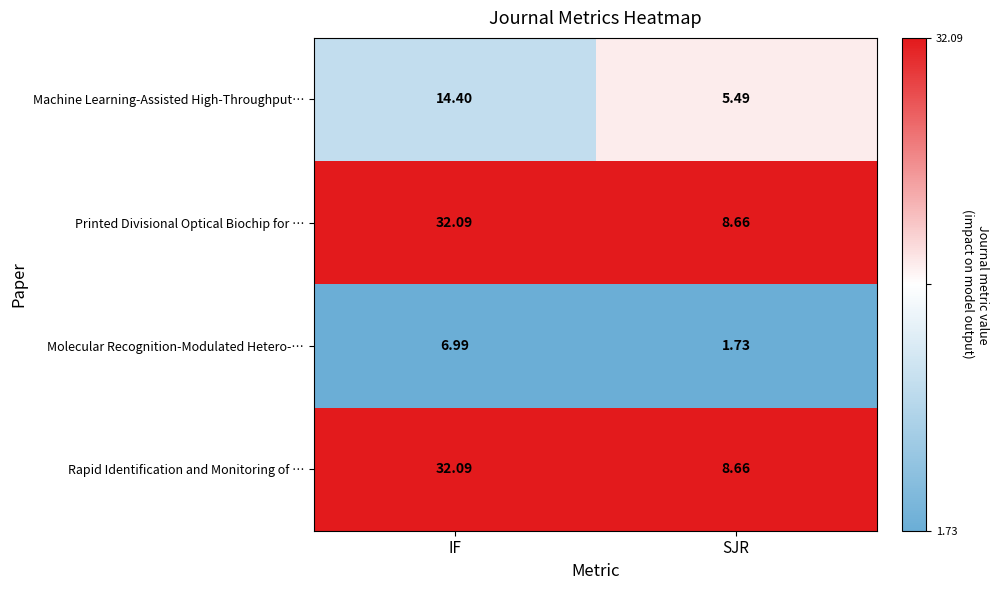

Is the value of Machine Learning-Assisted High-Throughput… at IF greater than the value of Molecular Recognition-Modulated Hetero-… at SJR?

Yes